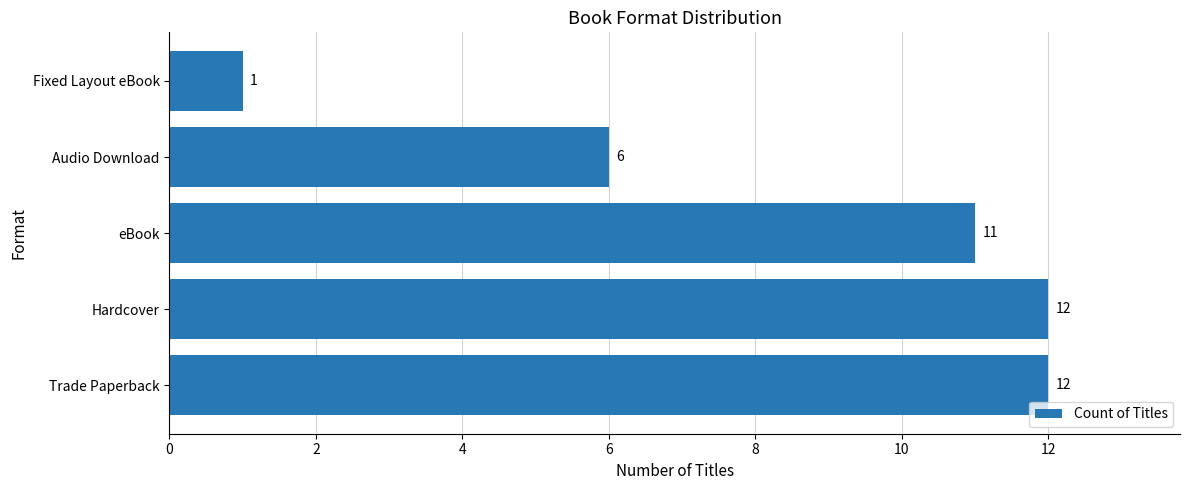

What is the change in value from Trade Paperback to Audio Download?

-6